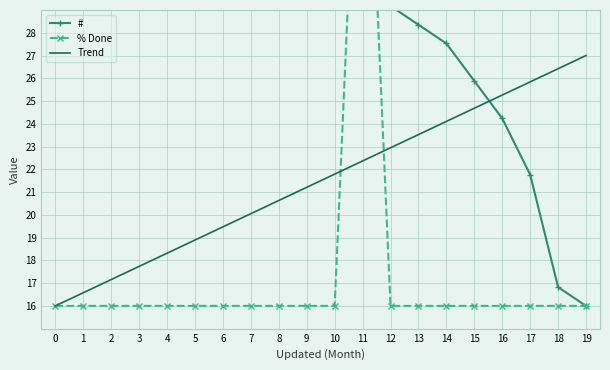

Is it true that Trend equals 10.0 at 19?

False